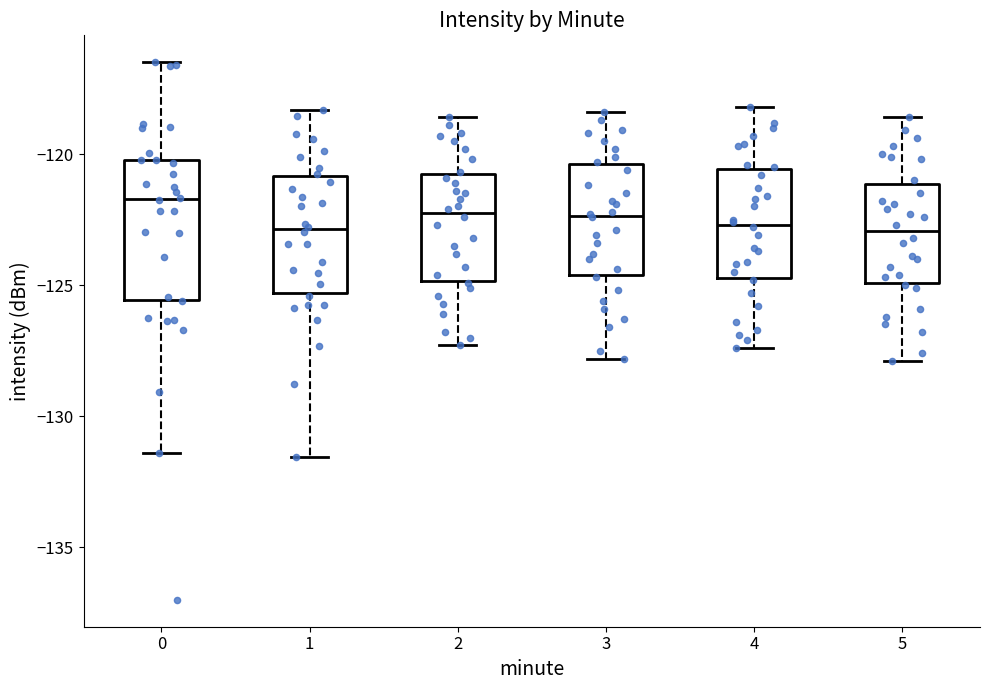

Comparing the boxes themselves (not the whiskers), which one is the tallest?

0